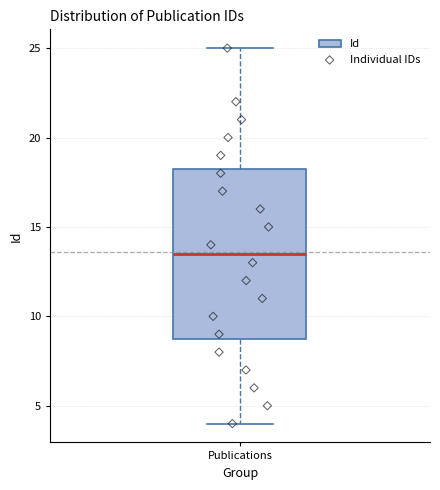

Where does the upper whisker of the box for Publications end on the y-axis? The values are not printed on the chart, so give them approximately, as read against the axis.

25.0